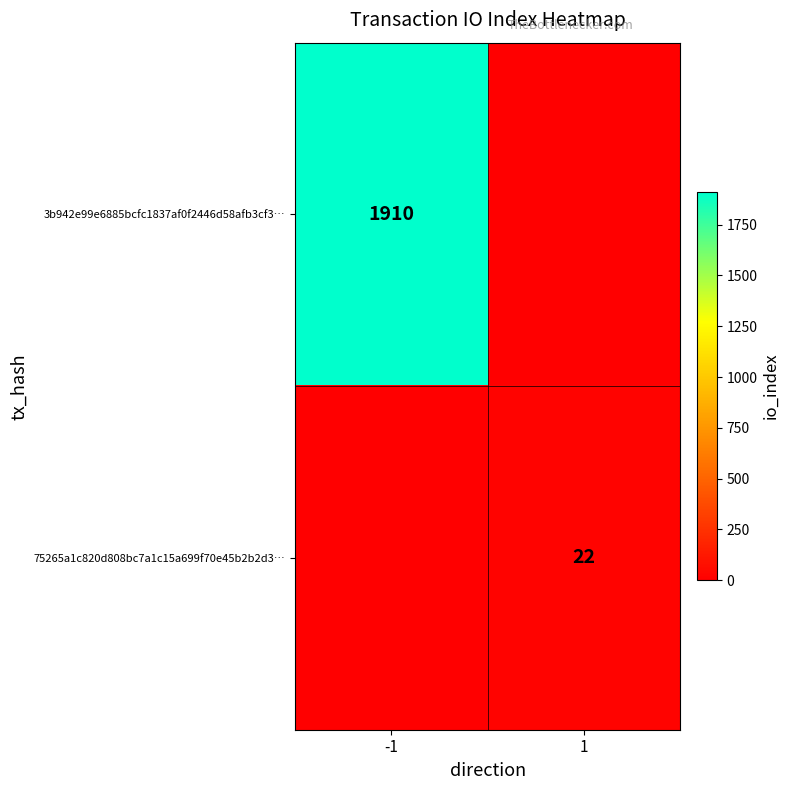

Is it true that 3b942e99e6885bcfc1837af0f2446d58afb3cf3… equals 1910 at -1?

True